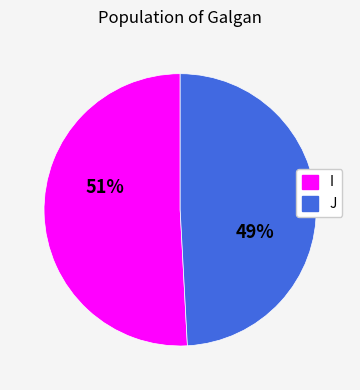

Rank the categories by value from lowest to highest.

J, I